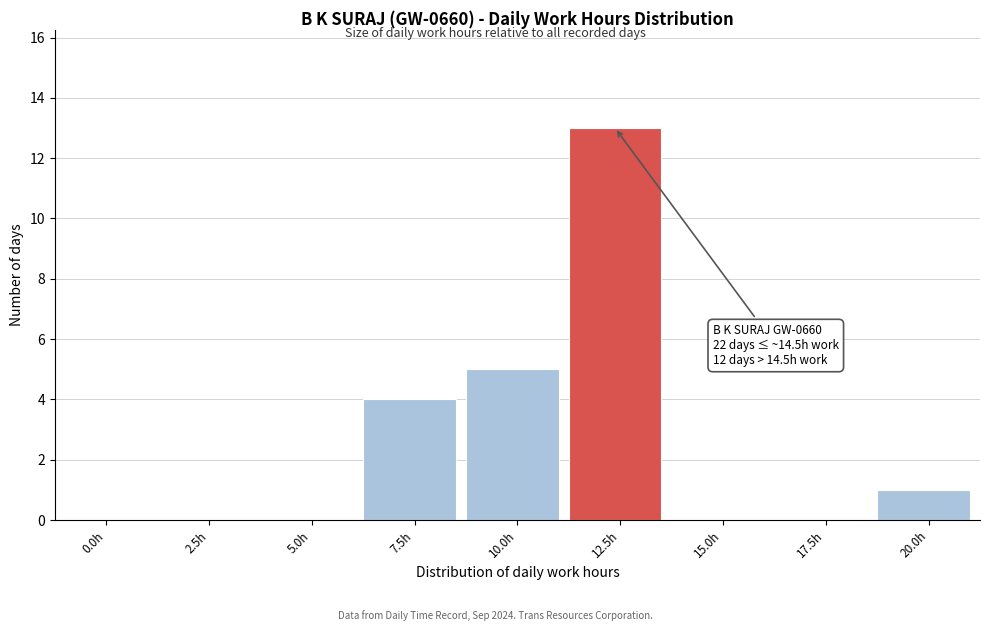

Reading right to left, transcribe all the data shown in this chart.

20.0h=1	17.5h=0	15.0h=0	12.5h=13	10.0h=5	7.5h=4	5.0h=0	2.5h=0	0.0h=0